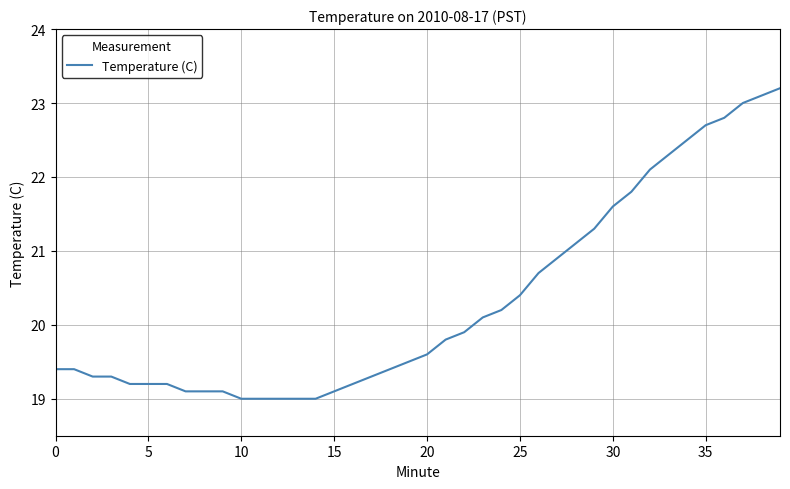

What is the minimum value shown in the chart?

19.0